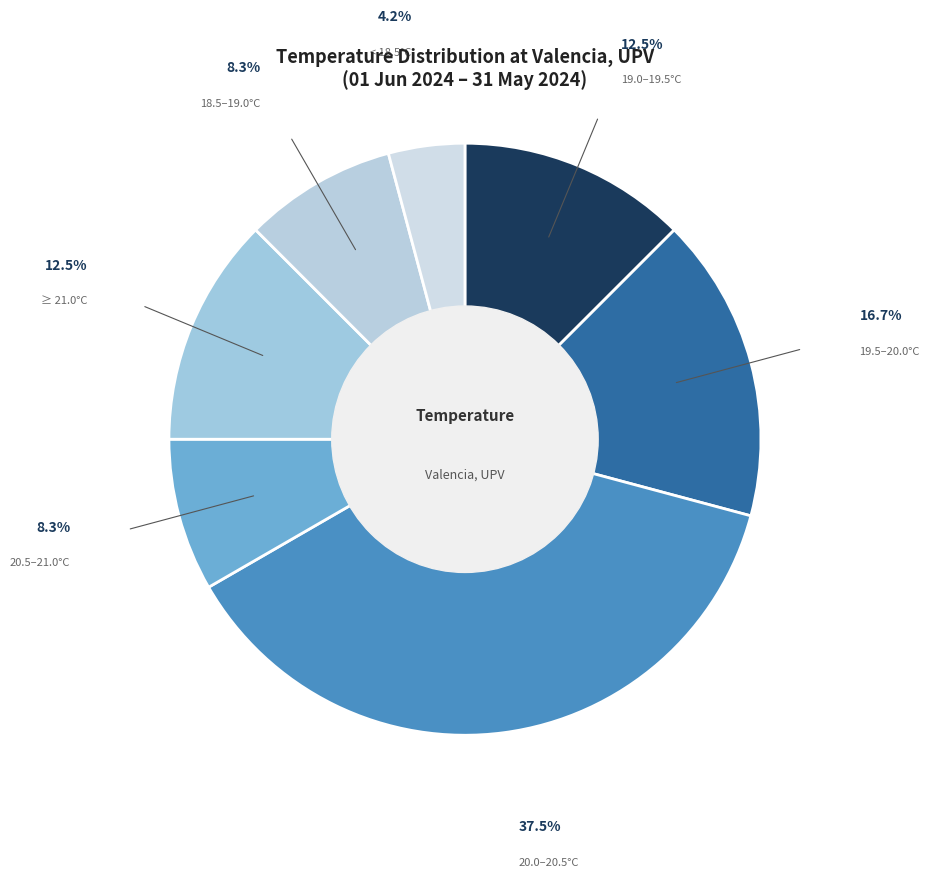

Which has a higher value, 20.0–20.5°C or ≥ 21.0°C?

20.0–20.5°C